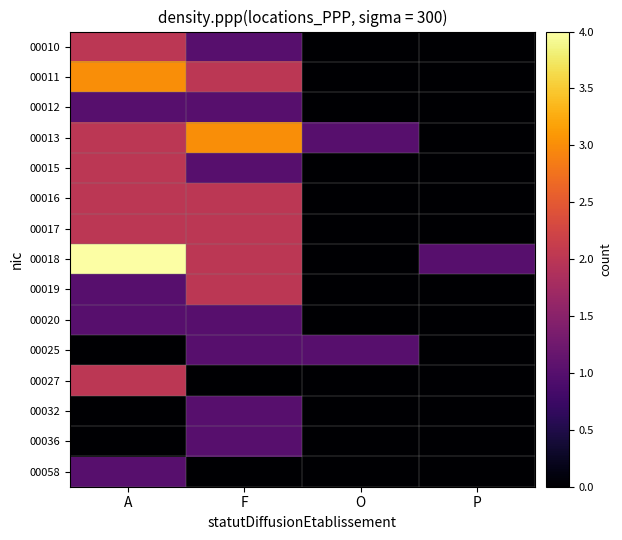

Which category has the lowest value across all series?

O